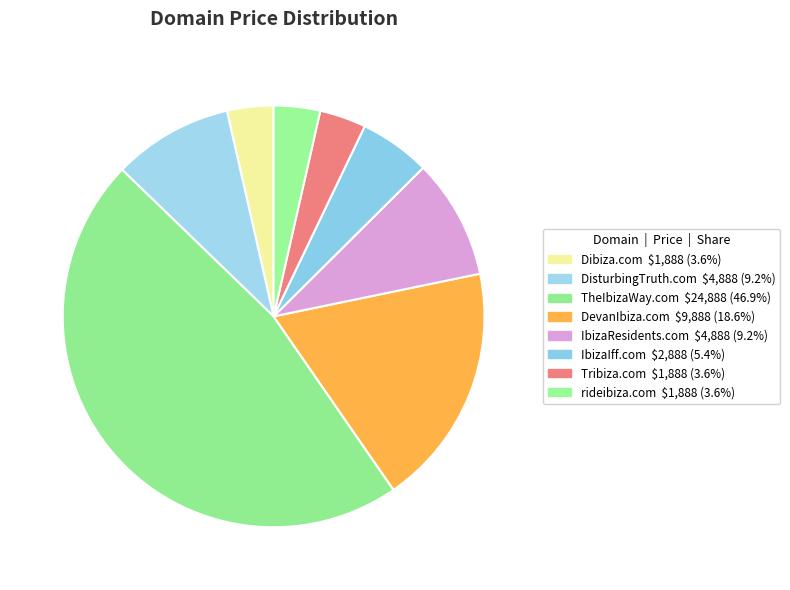

Count the number of slices in the pie.

8